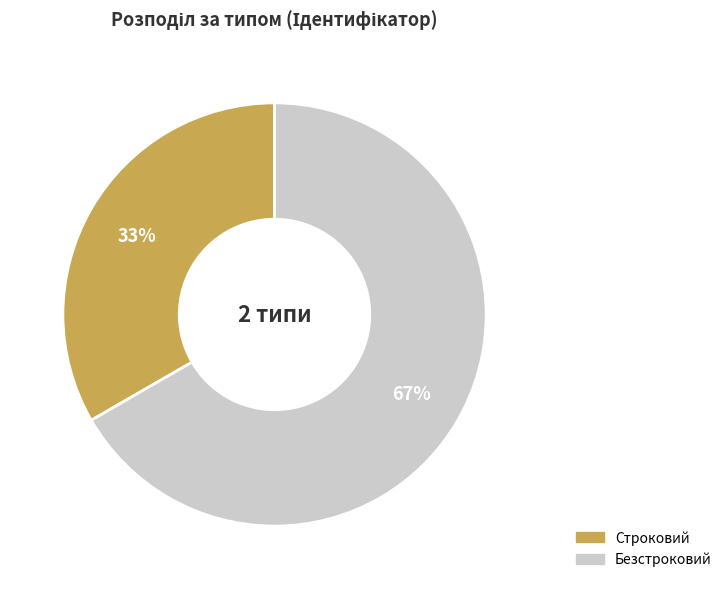

The Строковий slice represents 33% of the pie. True or false?

True